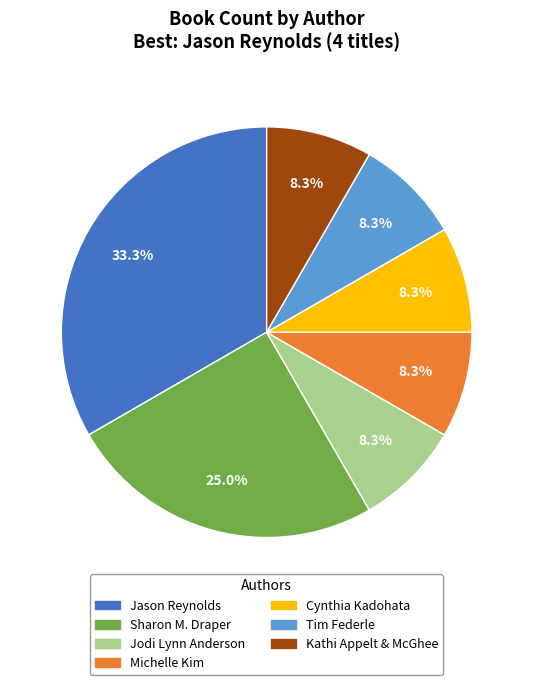

Is there any slice that represents more than half of the pie?

No